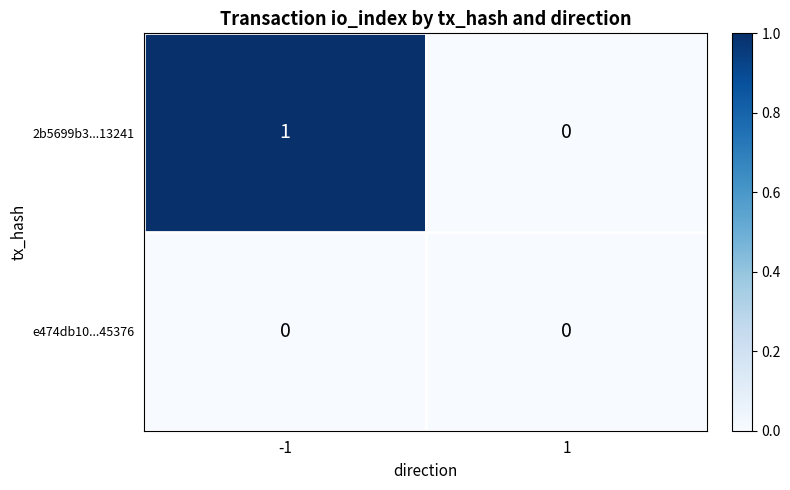

Rank the series by their maximum value, from lowest to highest.

e474db10...45376, 2b5699b3...13241